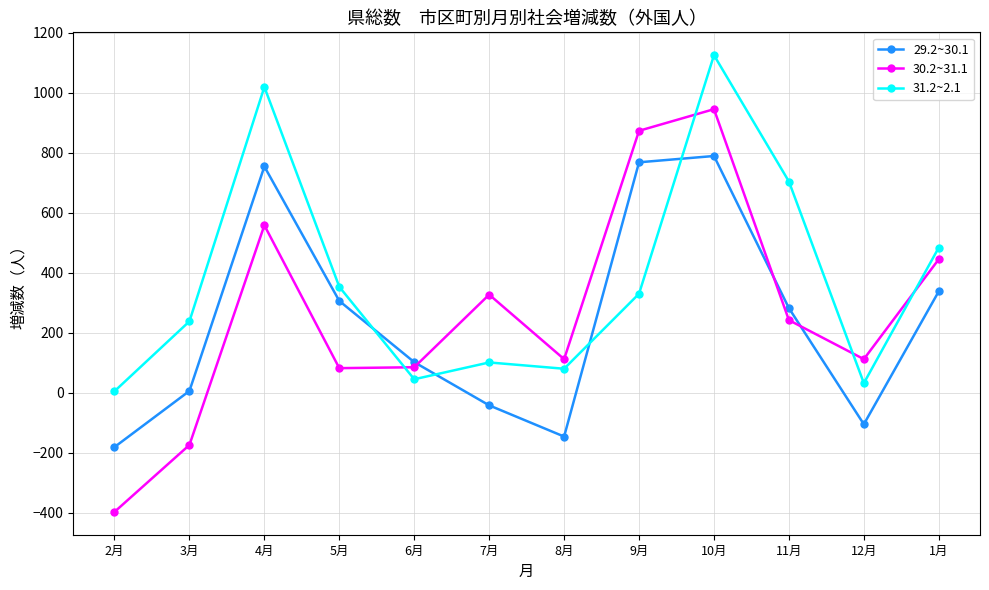

What is the sum of all 30.2~31.1 values?

3210